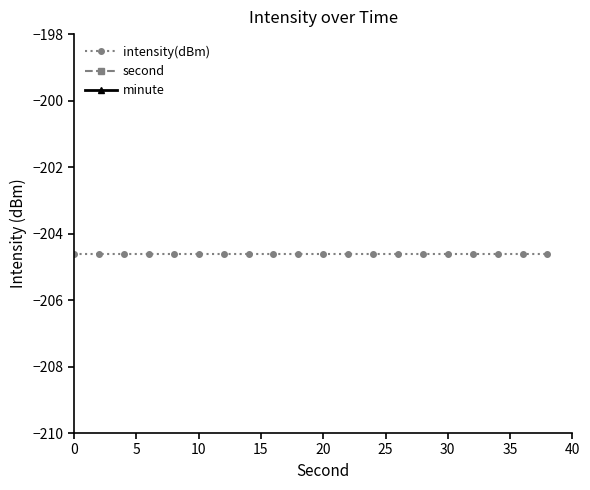

What are all the series names shown in the legend?

intensity(dBm), second, minute